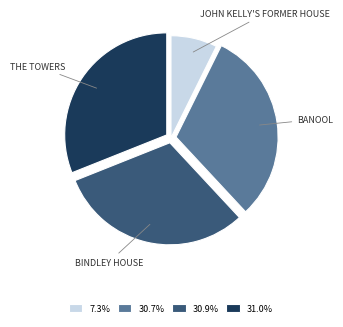

Do BANOOL and THE TOWERS together represent more than half of the pie?

Yes